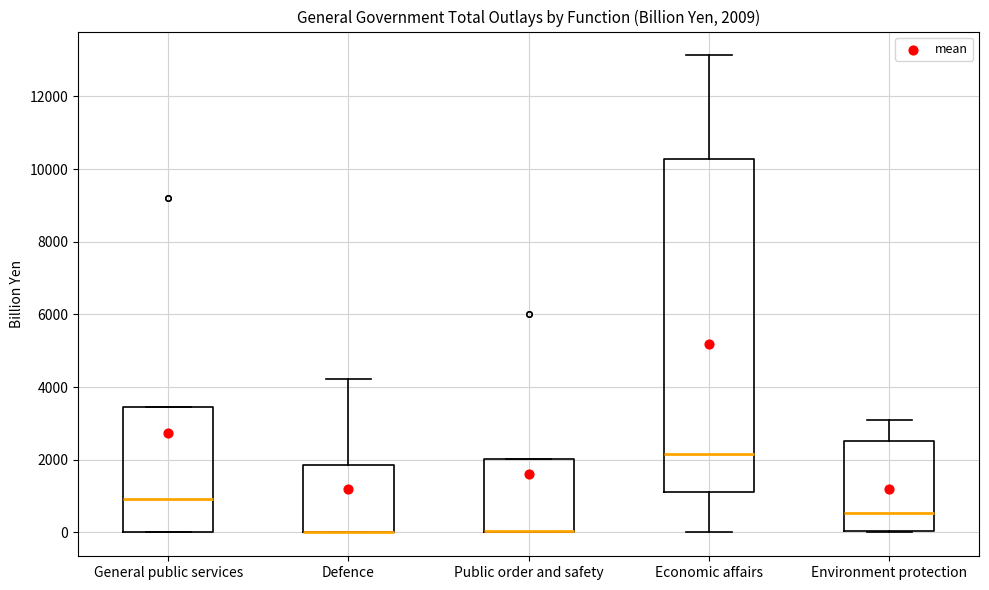

Comparing the boxes themselves (not the whiskers), which one is the tallest?

Economic affairs